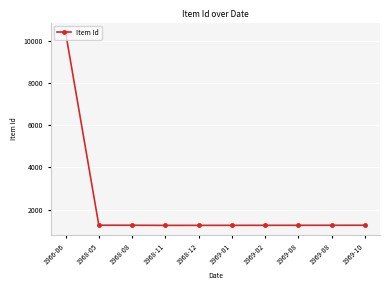

What is the label of the 9th point from the left?

1969-08